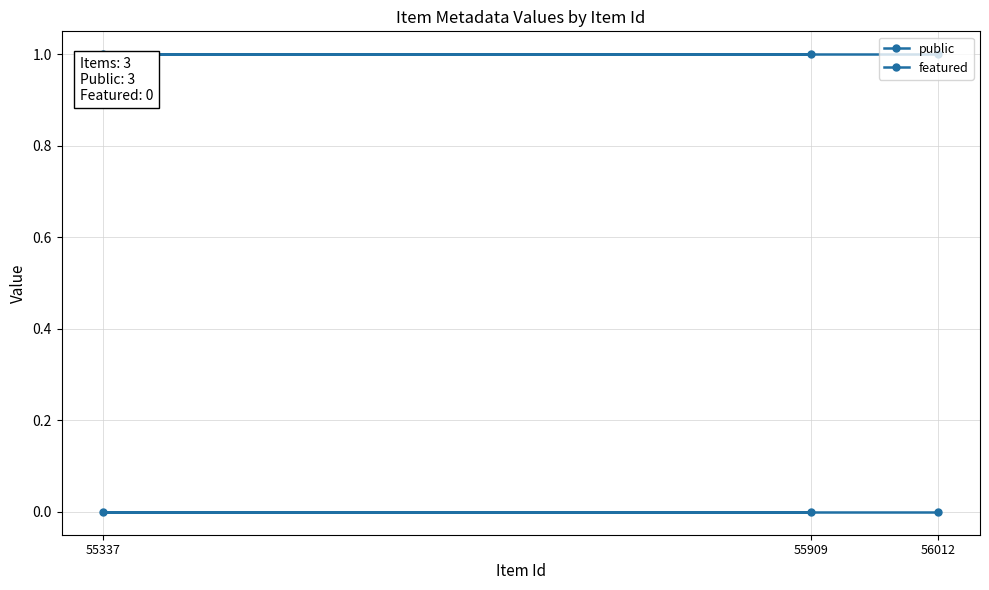

What is the label of the 3rd point from the left?

56012